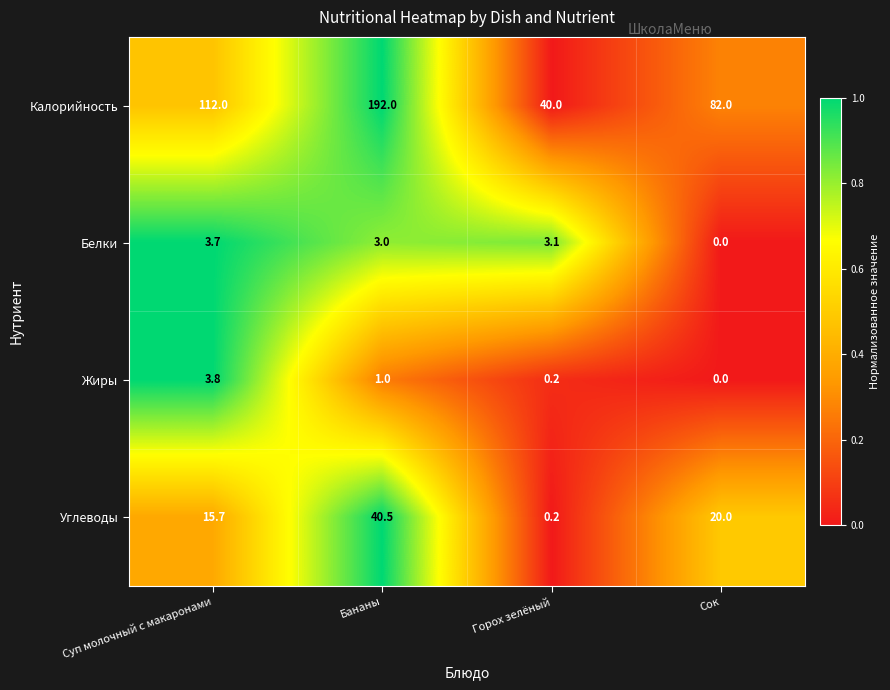

Rank the series at Суп молочный с макаронами from highest to lowest value.

Калорийность, Углеводы, Жиры, Белки